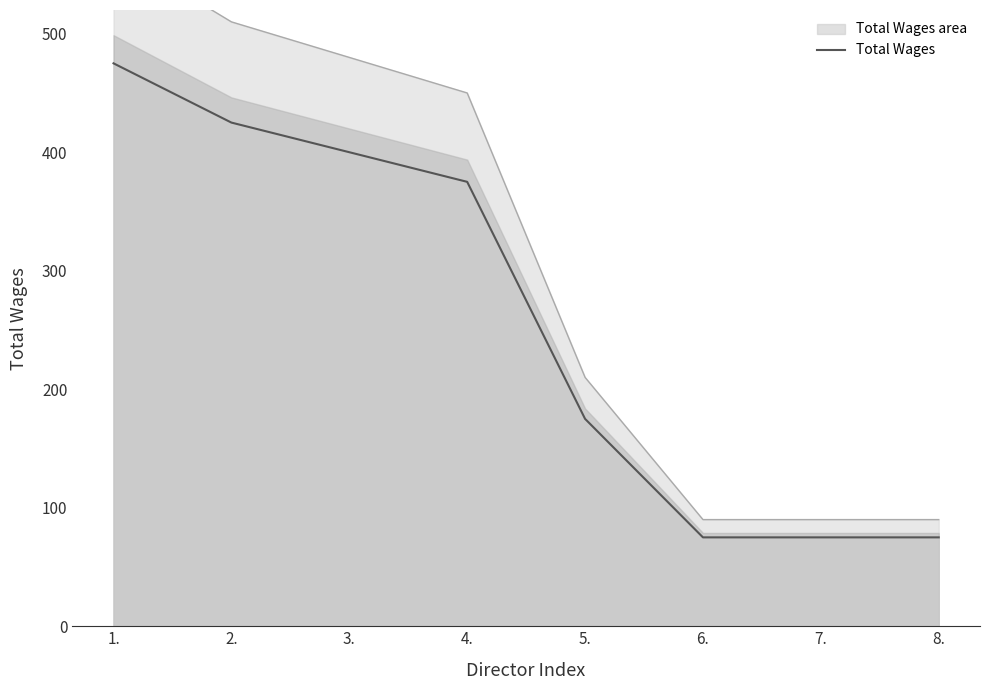

What is the change in value from 5. to 8.?

-100